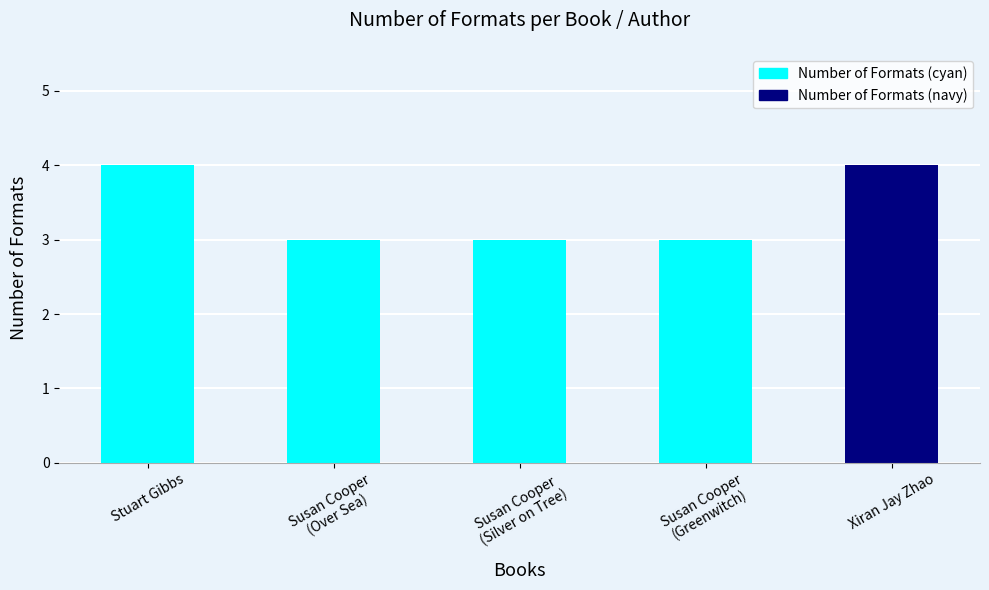

What is the sum of the values at Stuart Gibbs and Xiran Jay Zhao?

8